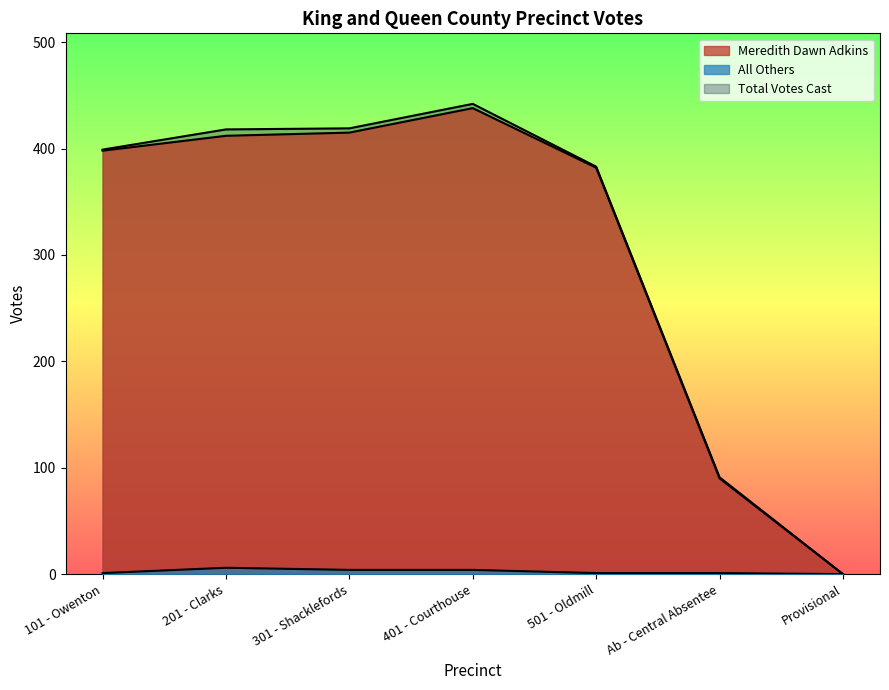

Reading left to right, what are all the values shown in this chart?

Meredith Dawn Adkins: 398	412	415	438	382	90	0
All Others: 1	6	4	4	1	1	0
Total Votes Cast: 399	418	419	442	383	91	0